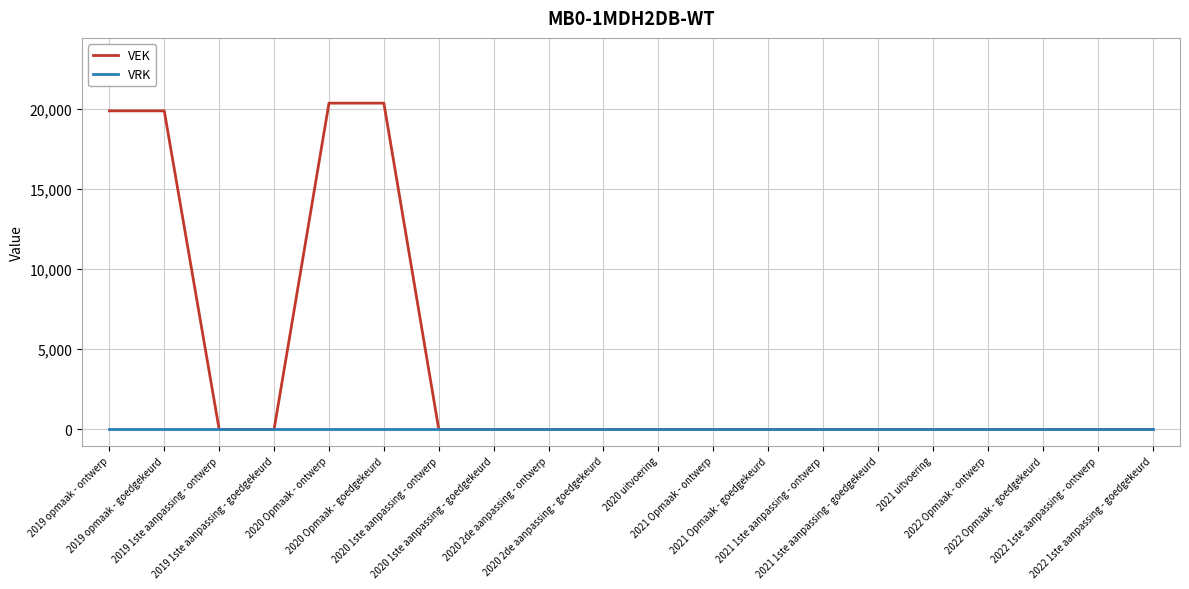

What is the average value of the VEK series?

4022